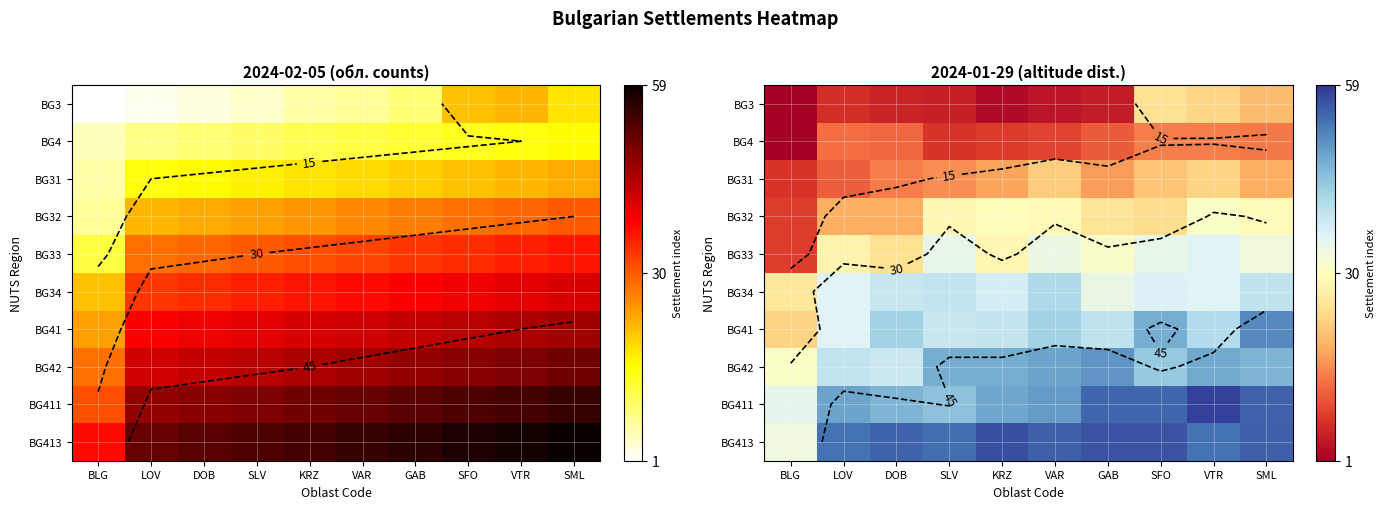

What is the total value across all series at VAR?

333.1